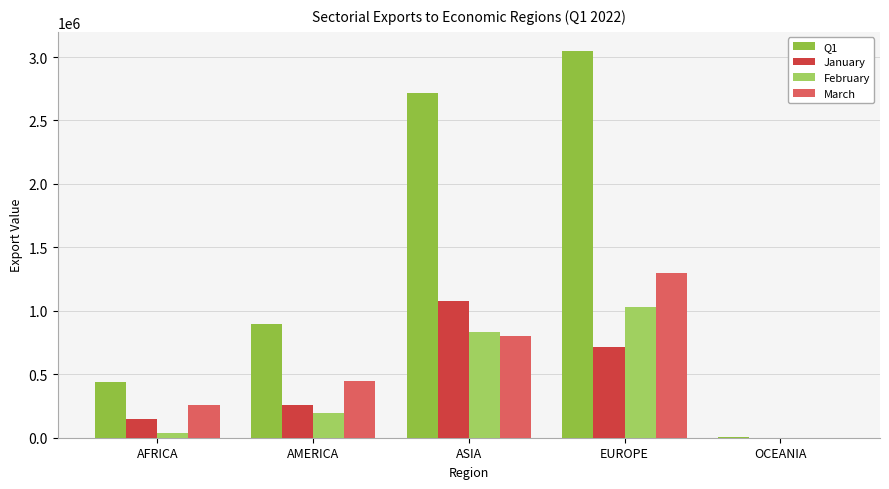

What is the average value of the March series?

561089.9